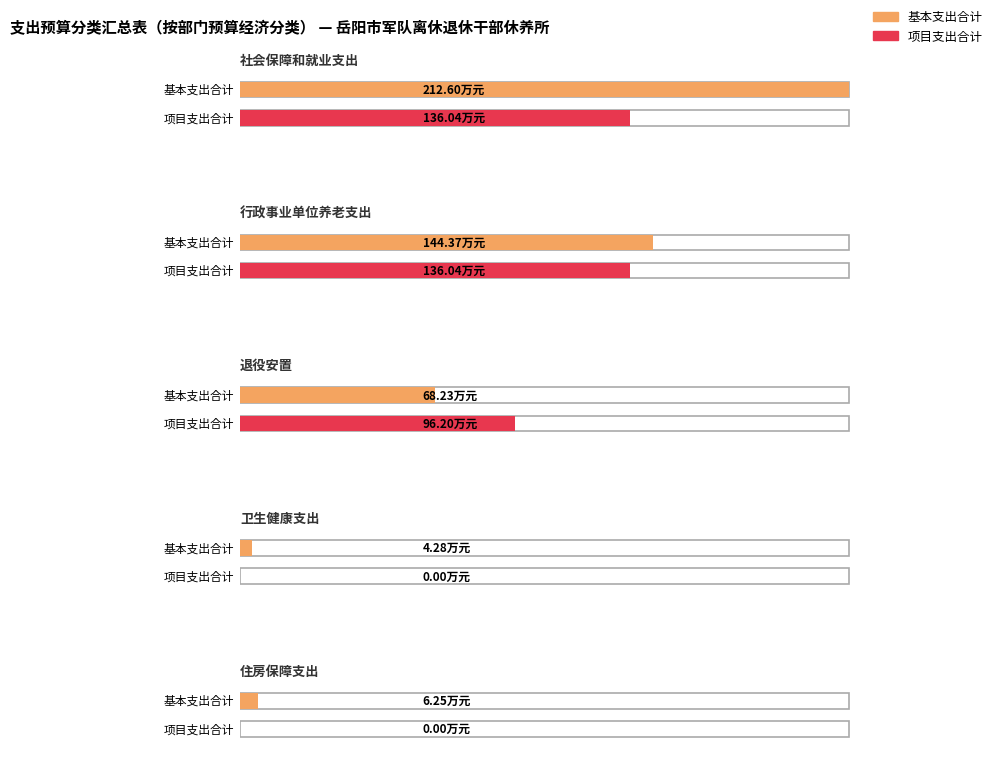

What is the value of the 基本支出合计 bar at the 5th from the left?

6.2